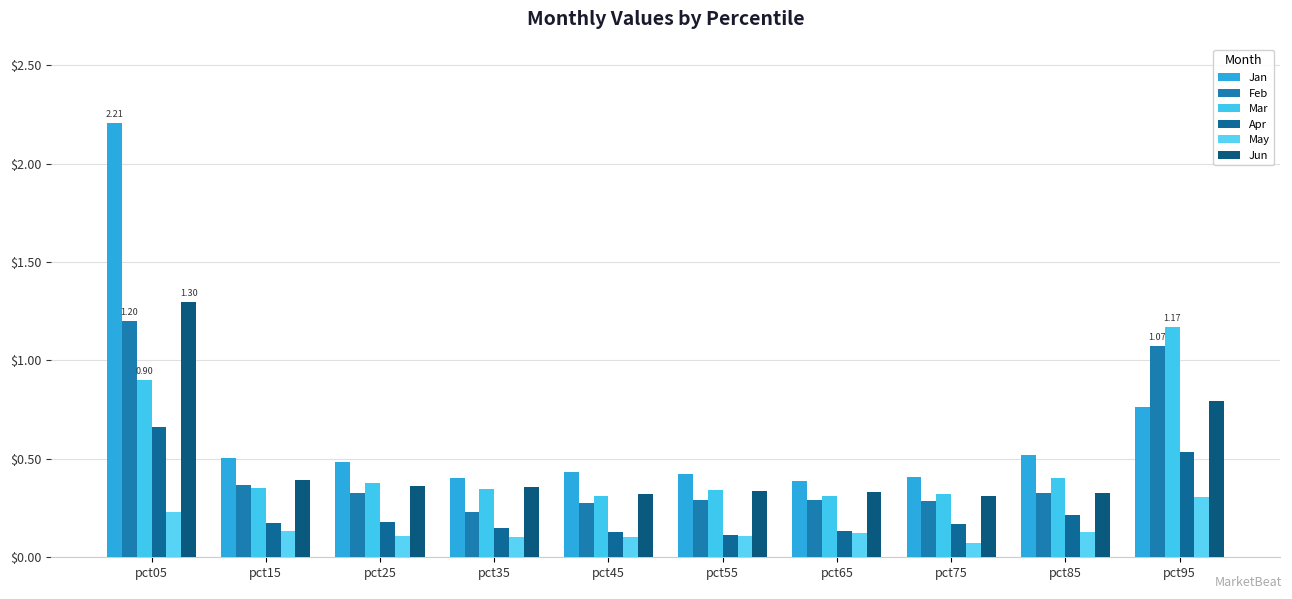

Between pct25 and pct95, which series saw the biggest shift?

Mar